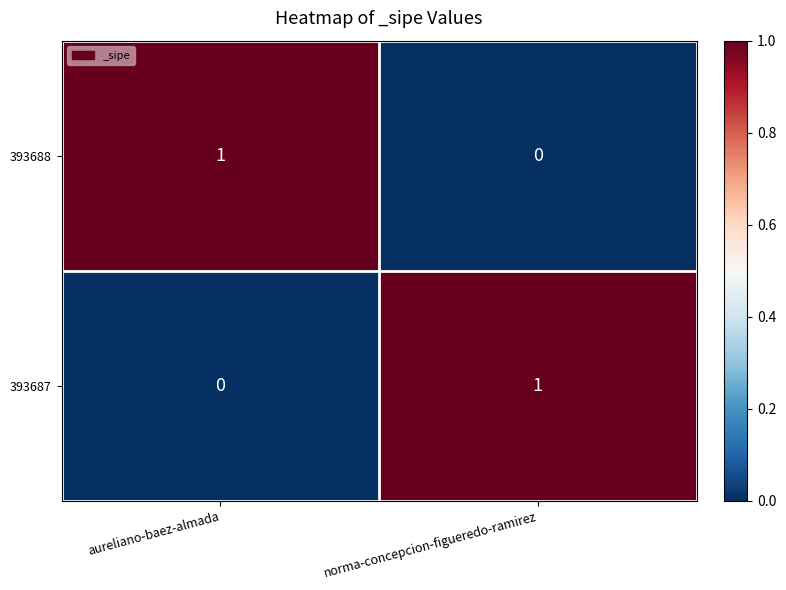

At which label does 393688 reach its peak?

aureliano-baez-almada